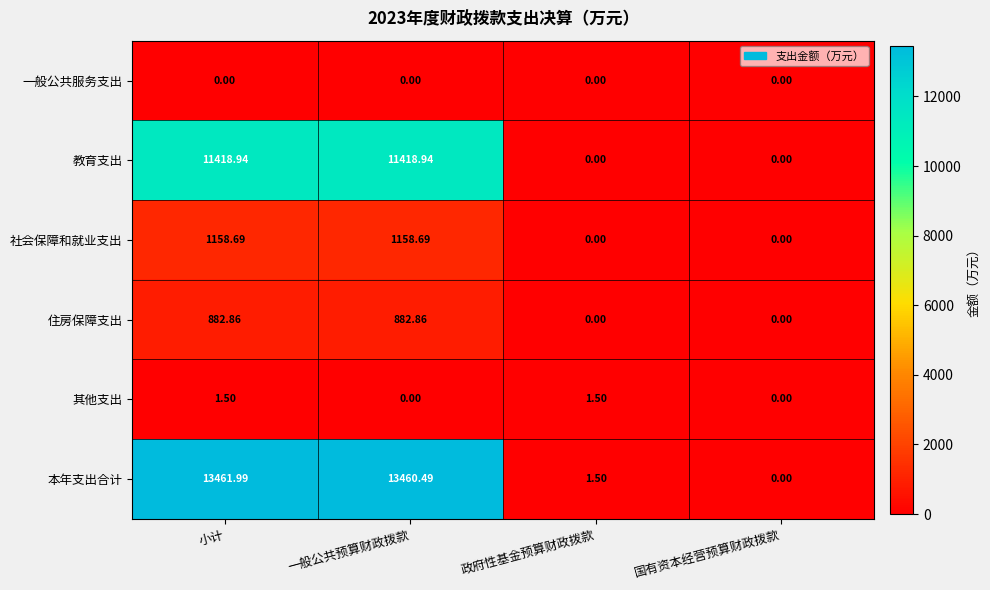

What is the spread (max minus min) of values at 一般公共预算财政拨款?

13460.5